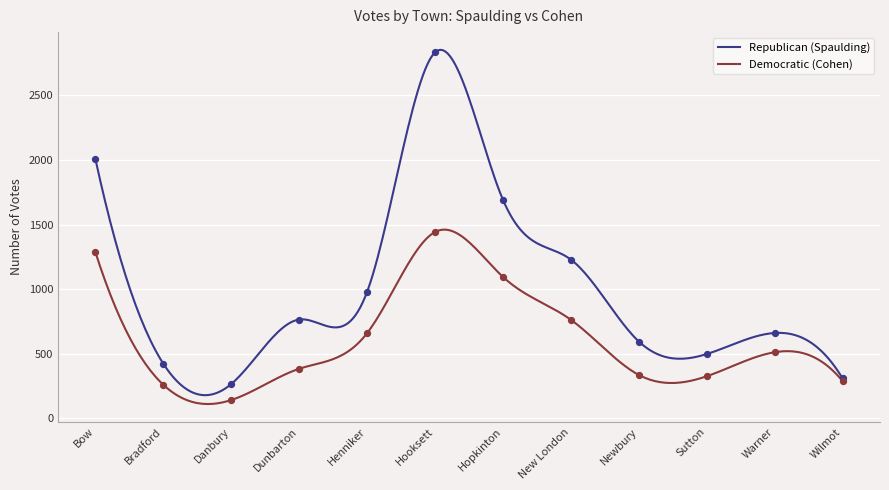

Which series has the largest Y range (max minus min)?

Republican (Spaulding)